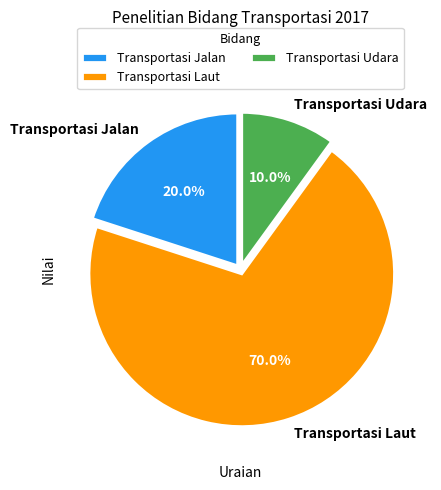

Which slice represents more than half of the pie?

Transportasi Laut